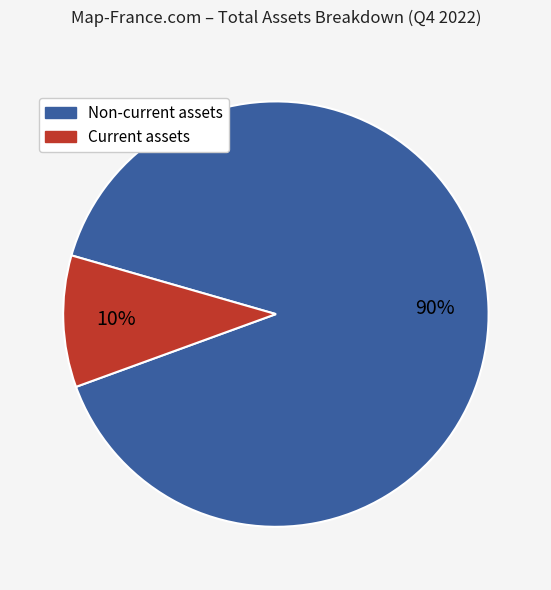

How many slices are in this pie chart?

2